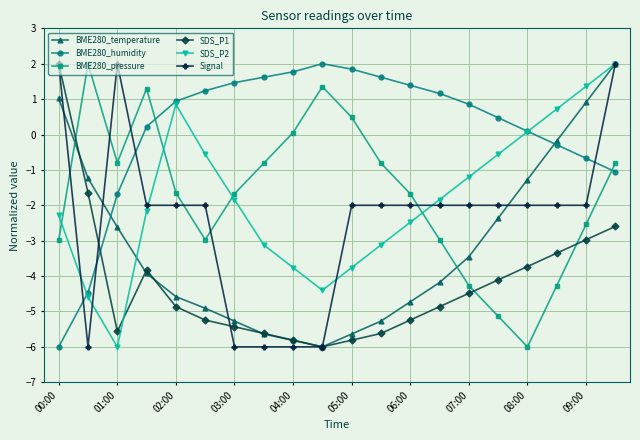

True or false: BME280_pressure has more than 1 interior local peaks.

True